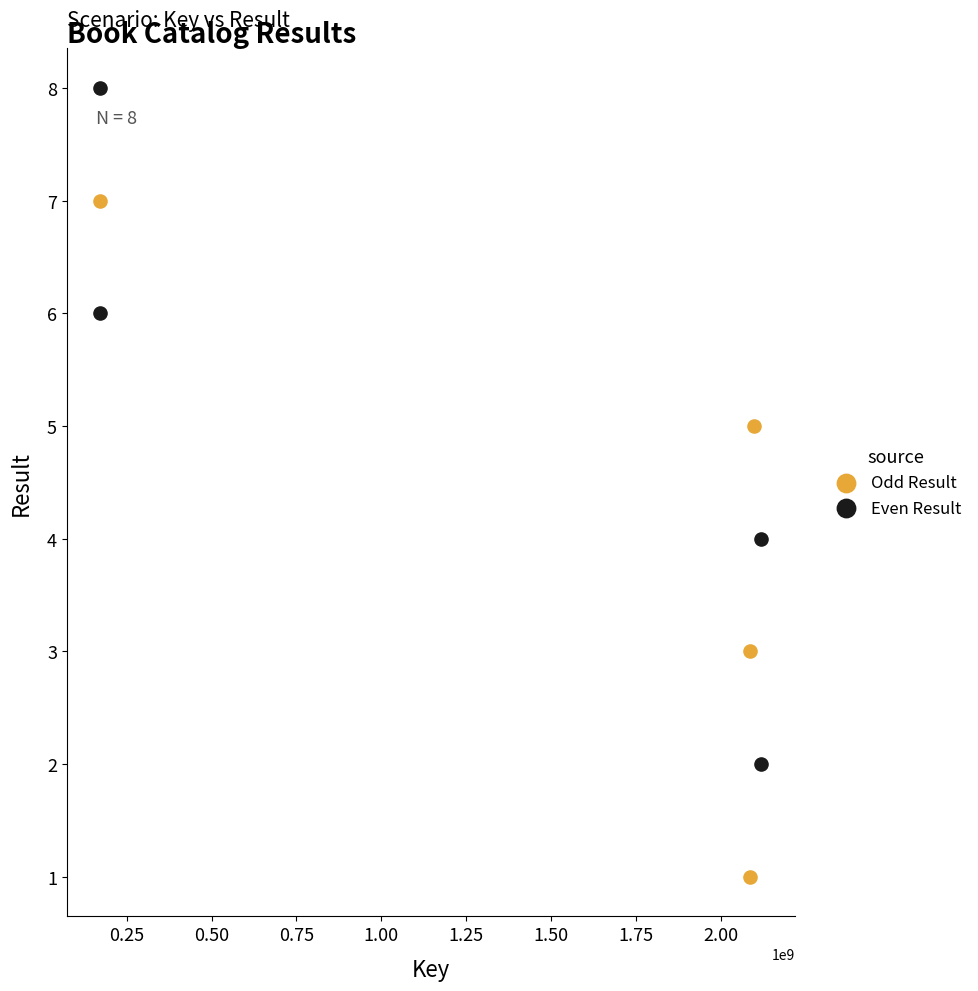

Which series contains the highest Y value?

Even Result